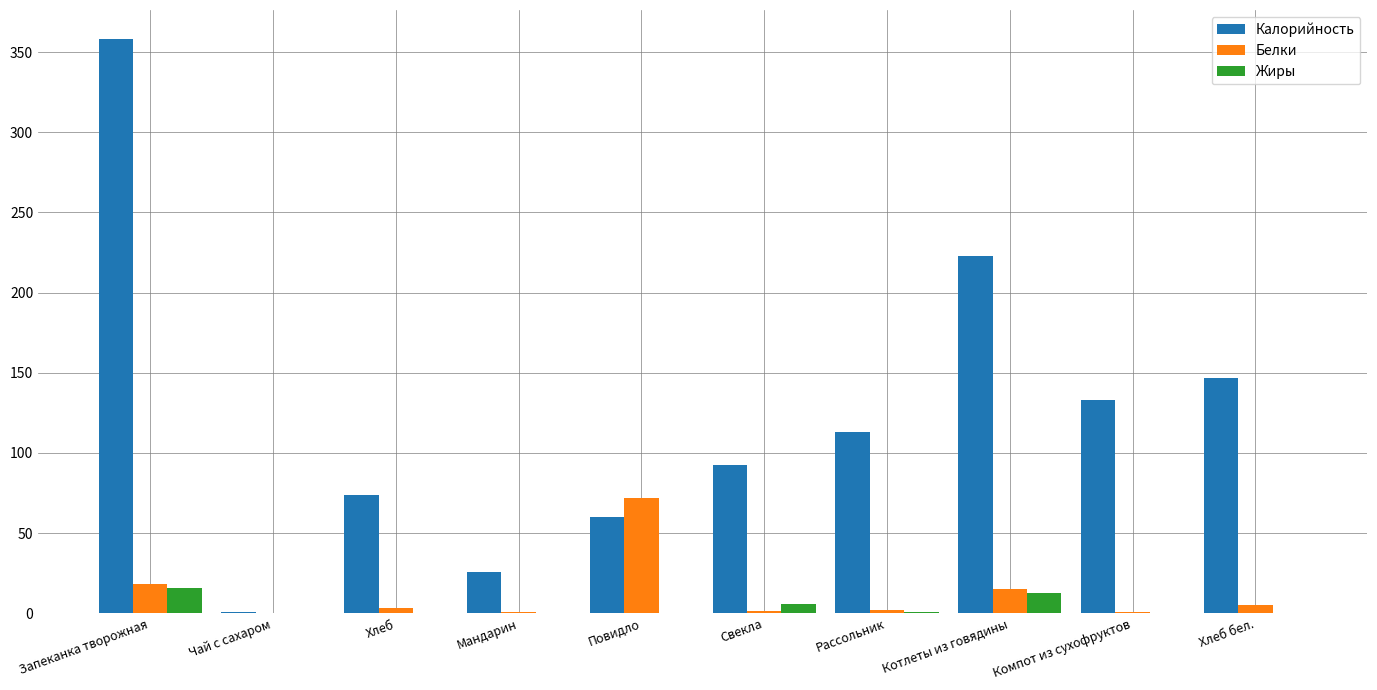

Which series changed the most between Запеканка творожная and Свекла?

Калорийность